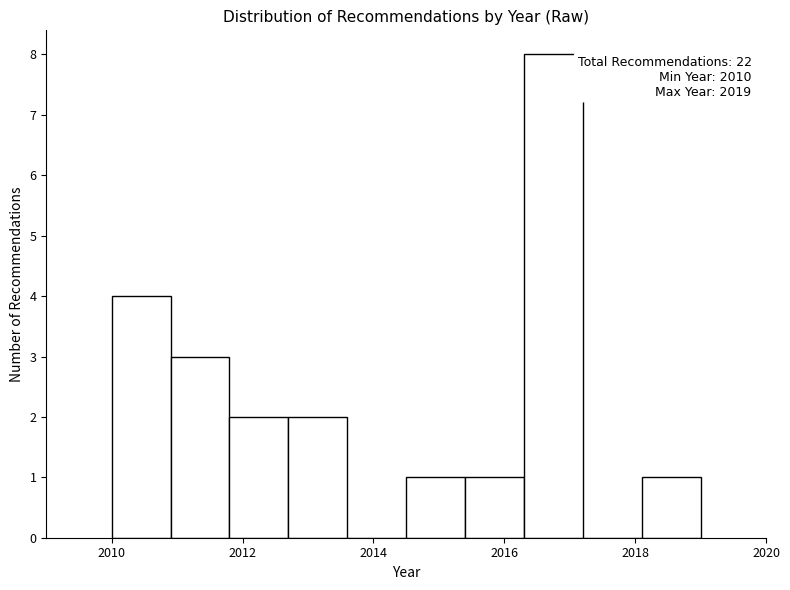

Which range on the x-axis has the tallest bar?

2016.3 to 2017.2